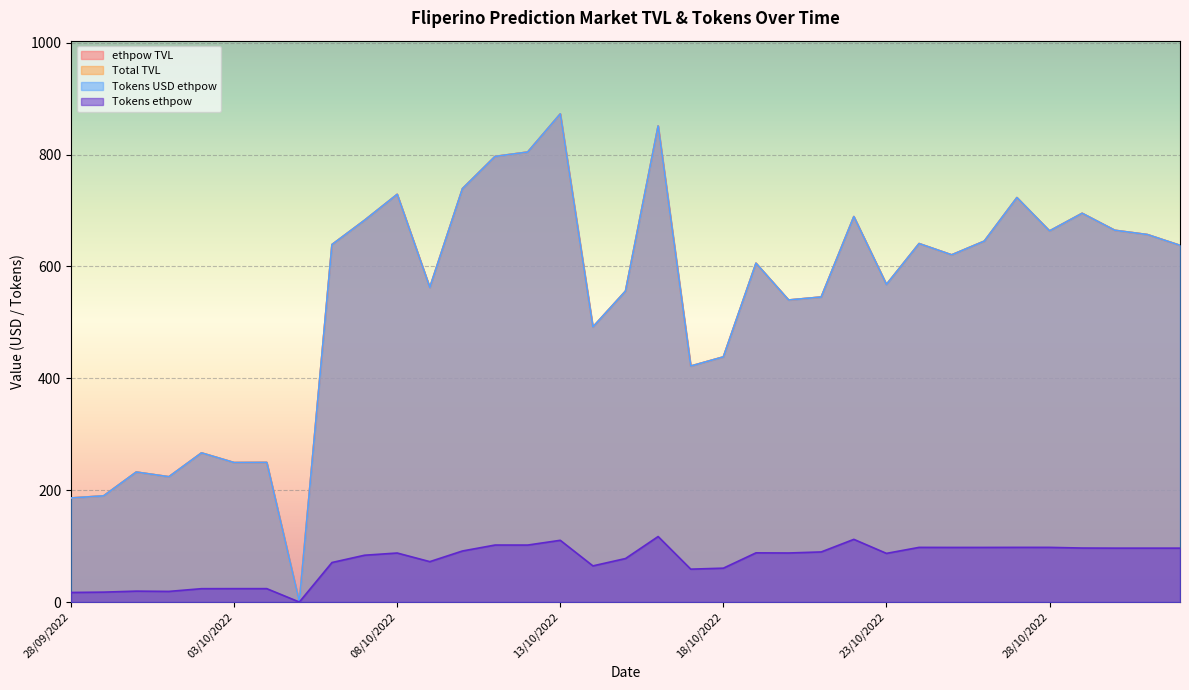

True or false: Tokens ethpow and Tokens USD ethpow cross at least once.

False